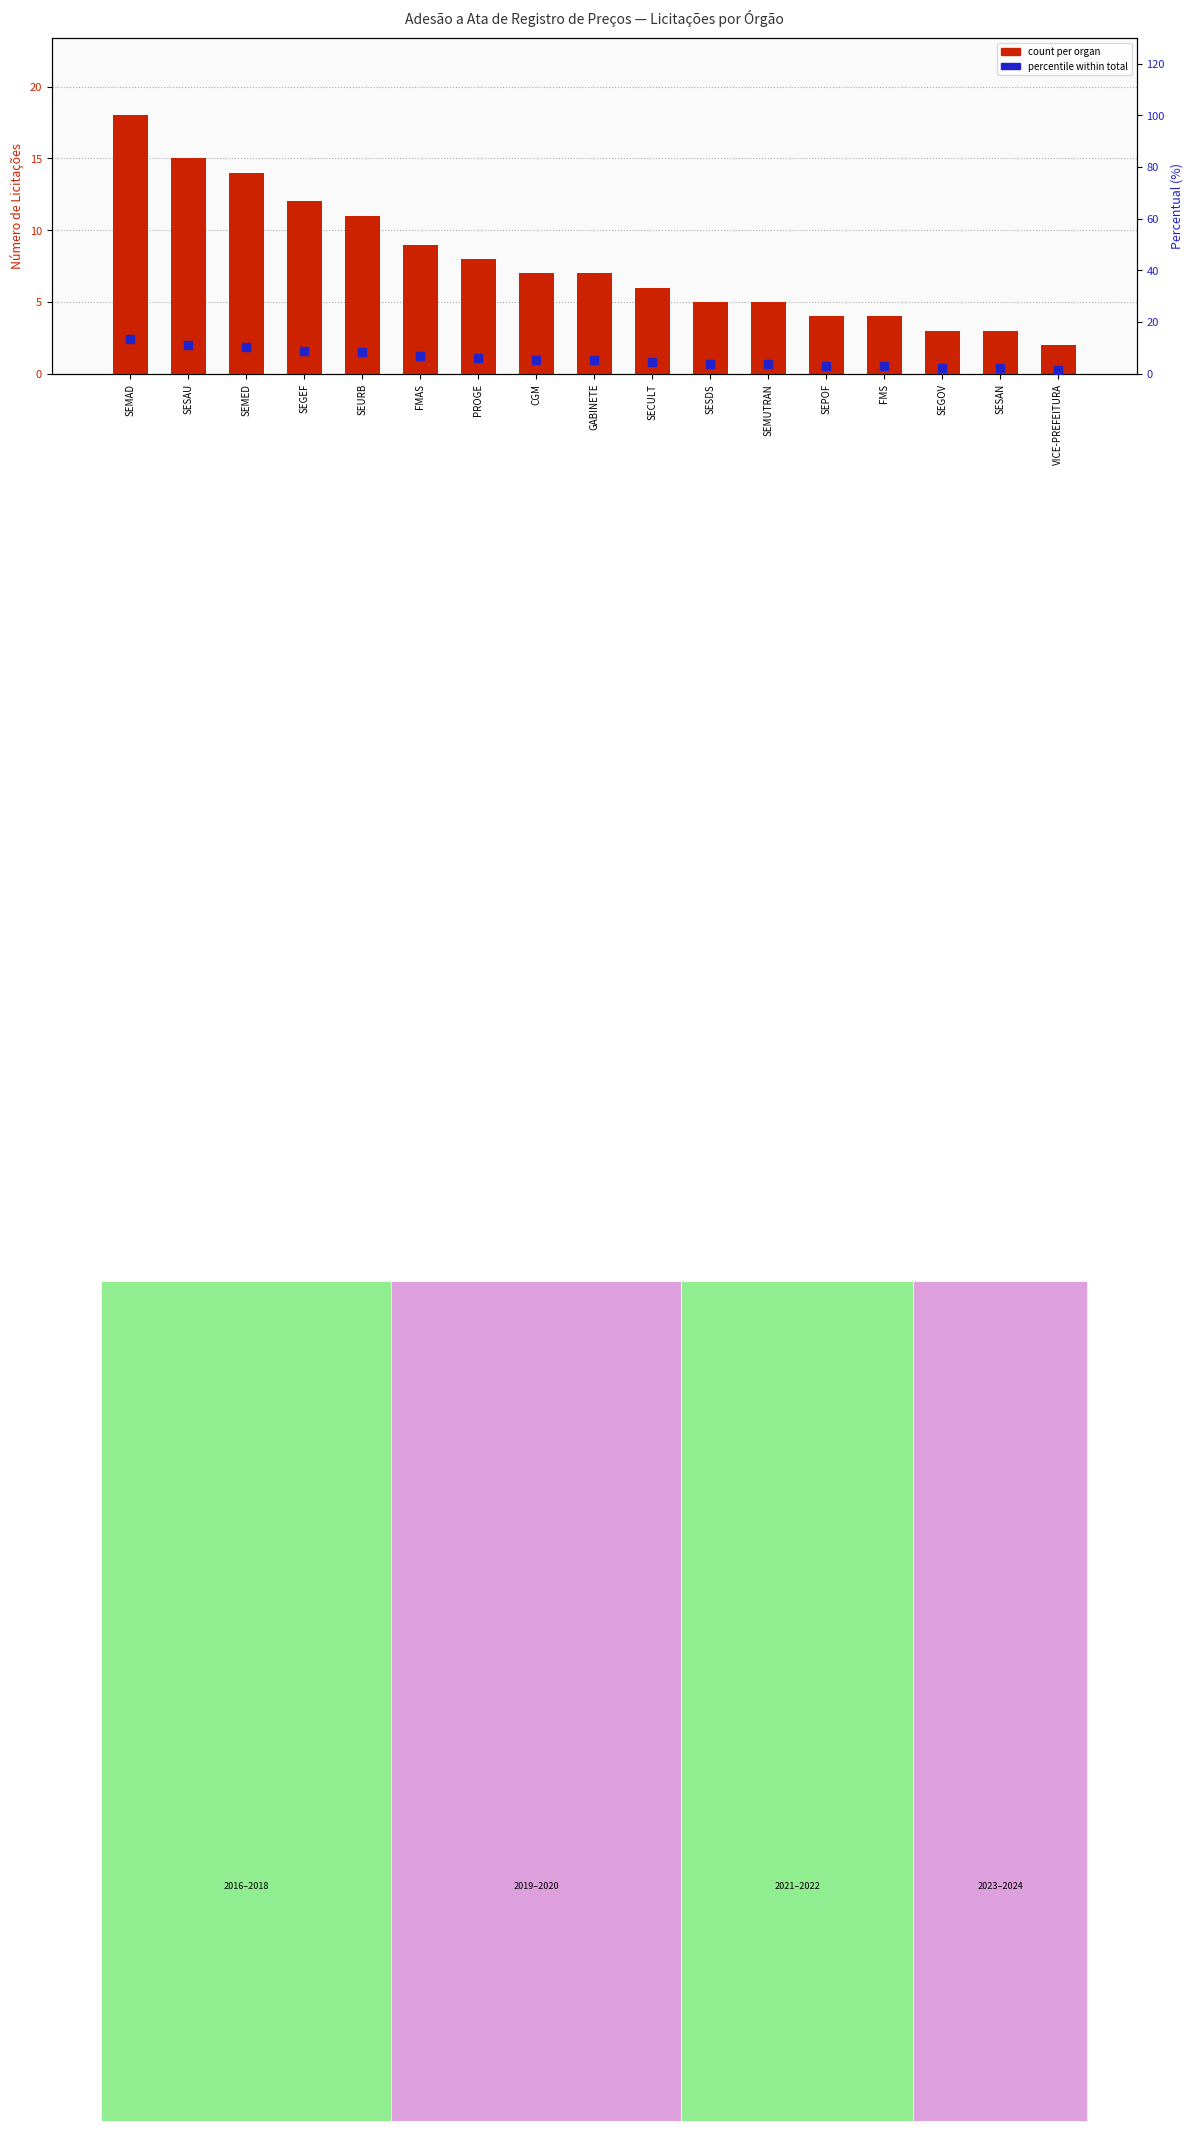

At which category is the sum across all series the highest?

SEMAD